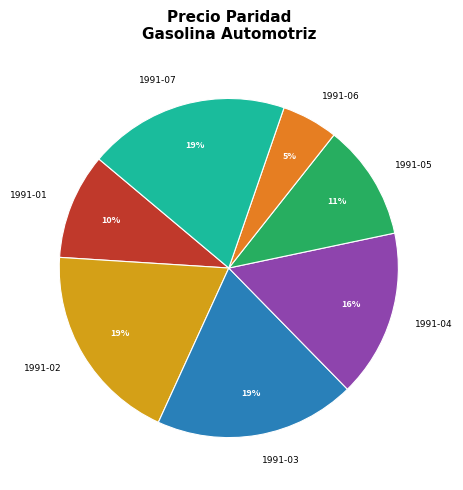

Which category has the smallest portion of the pie?

1991-06